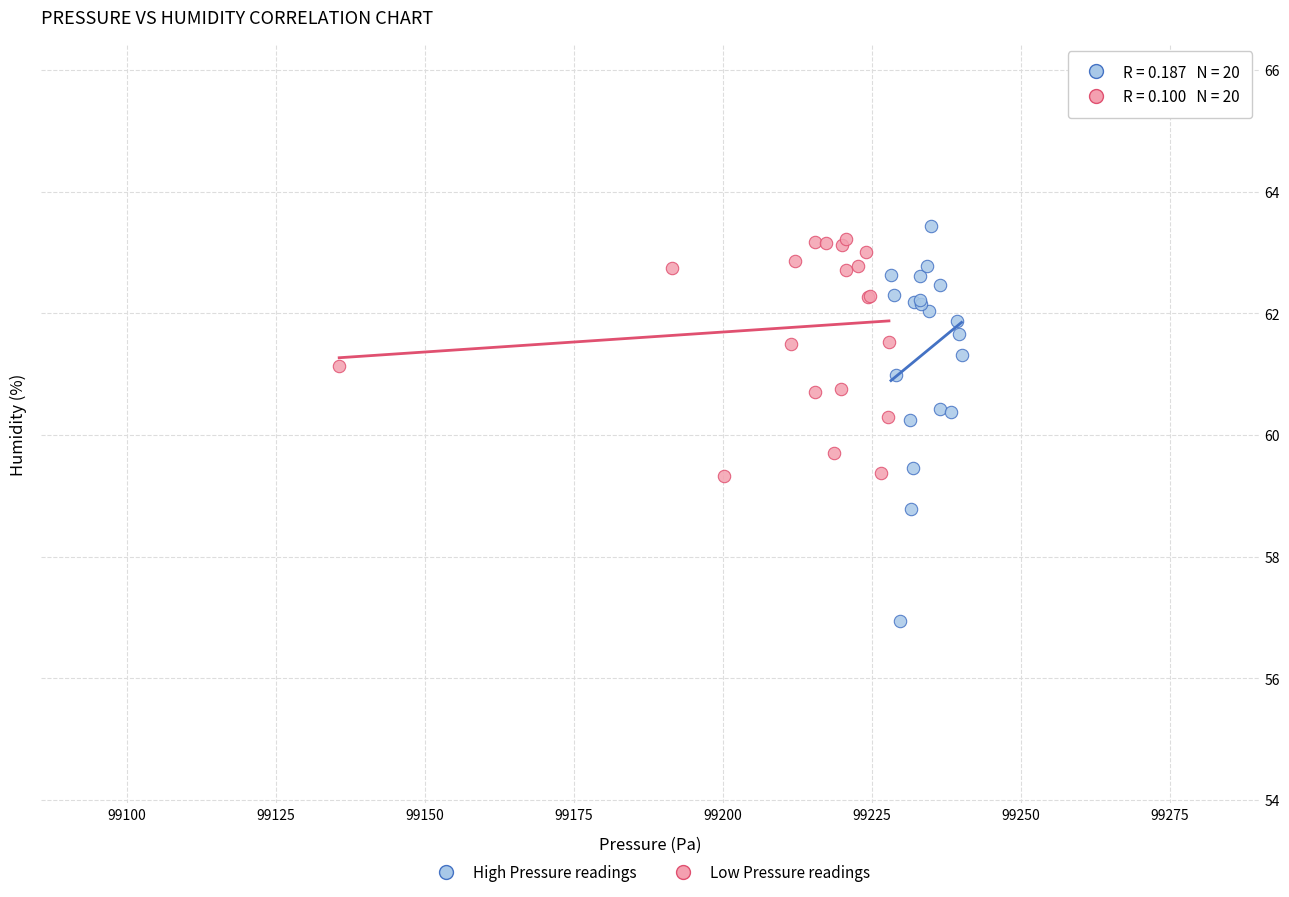

Which series has the widest spread of Y values?

High Pressure readings